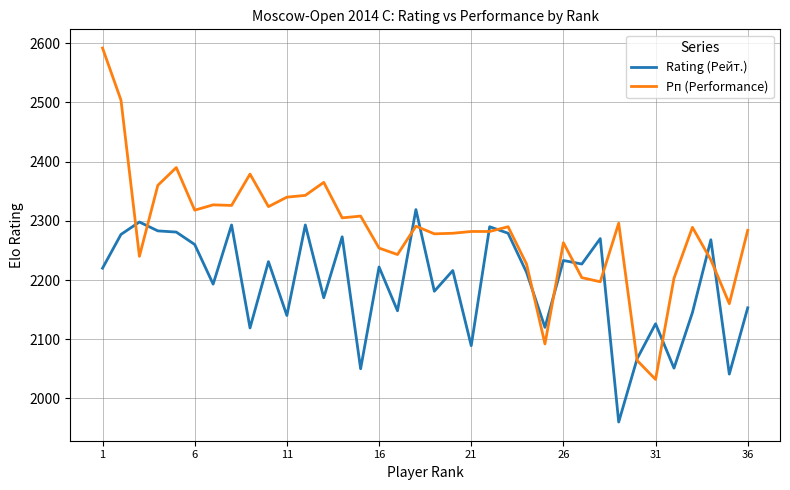

What is the lowest value of the Рп (Performance) series?

2032